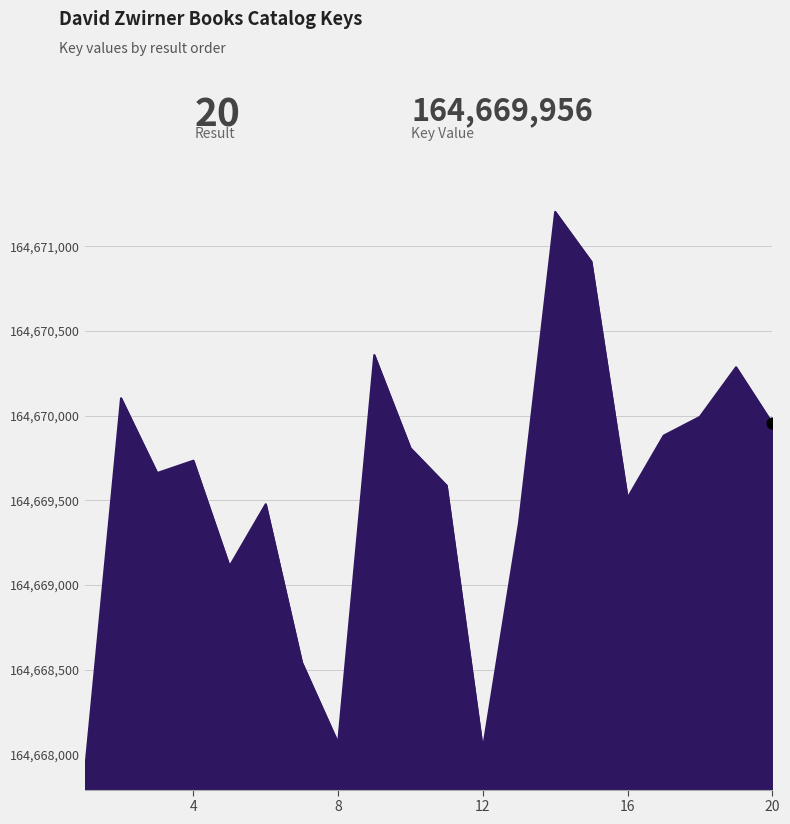

What is the maximum value shown in the chart?

164671204